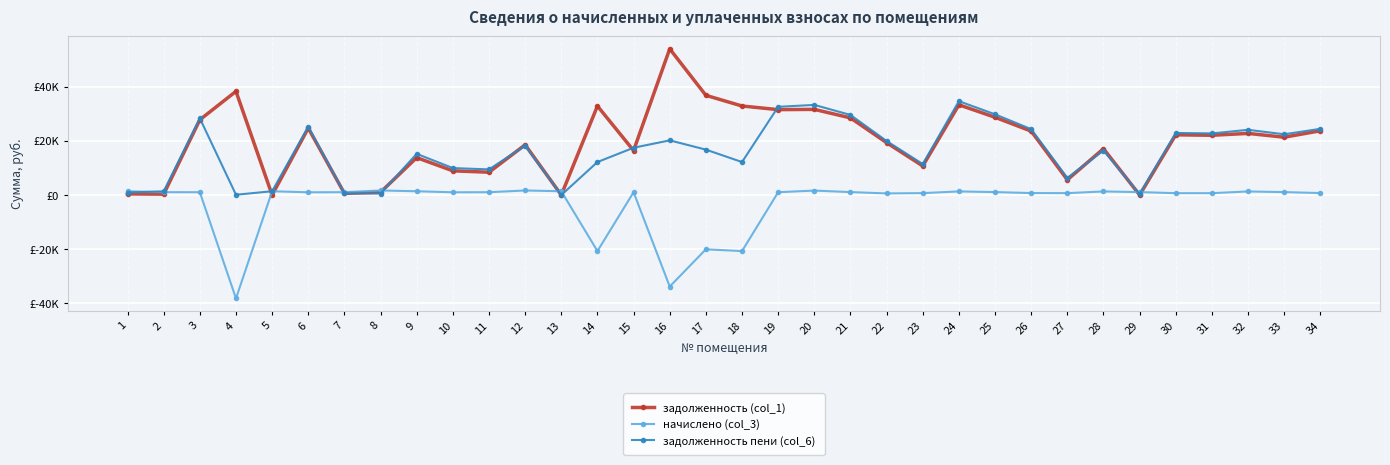

What are all the series names shown in the legend?

задолженность (col_1), начислено (col_3), задолженность пени (col_6)